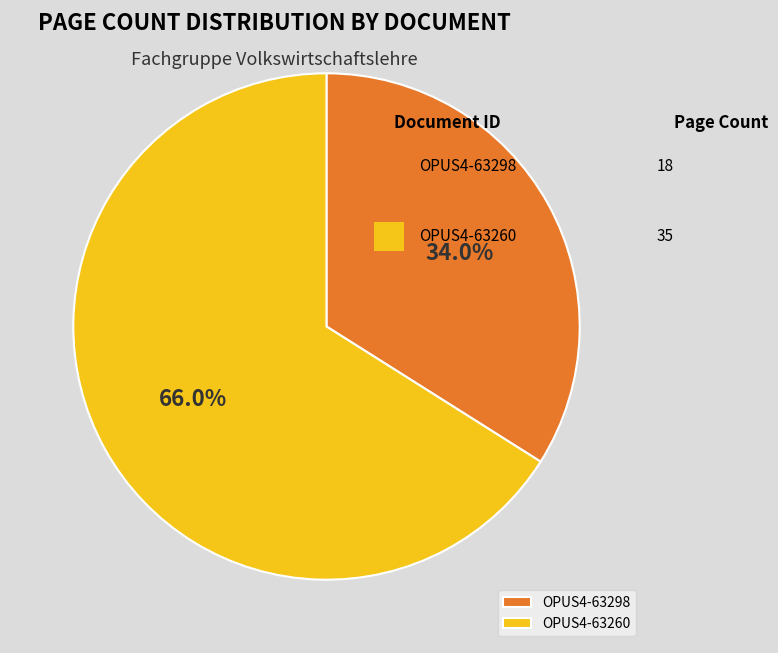

To the nearest percent, what is the average slice percentage?

50%